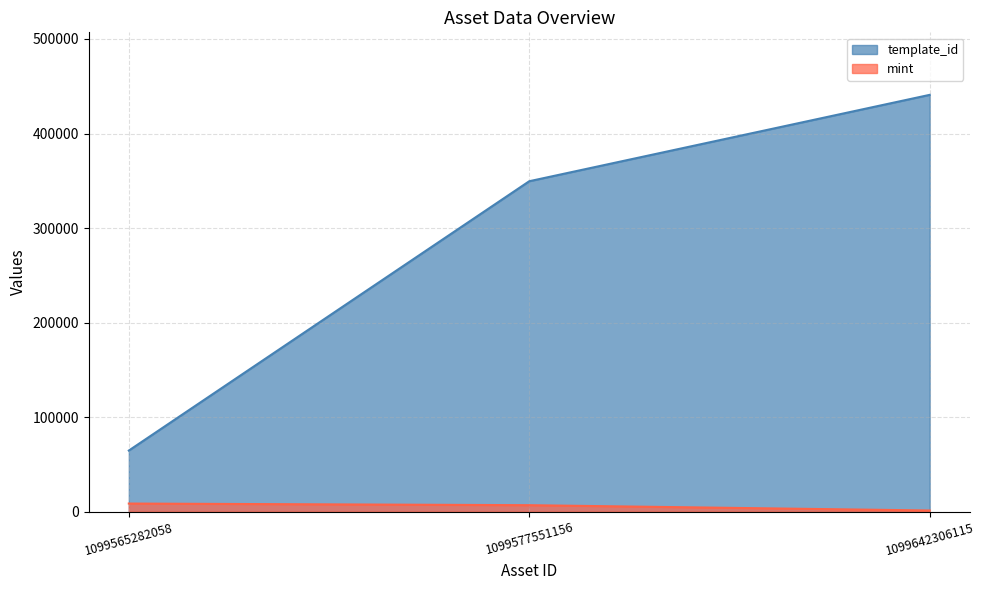

Rank the series by their maximum value, from lowest to highest.

mint, template_id